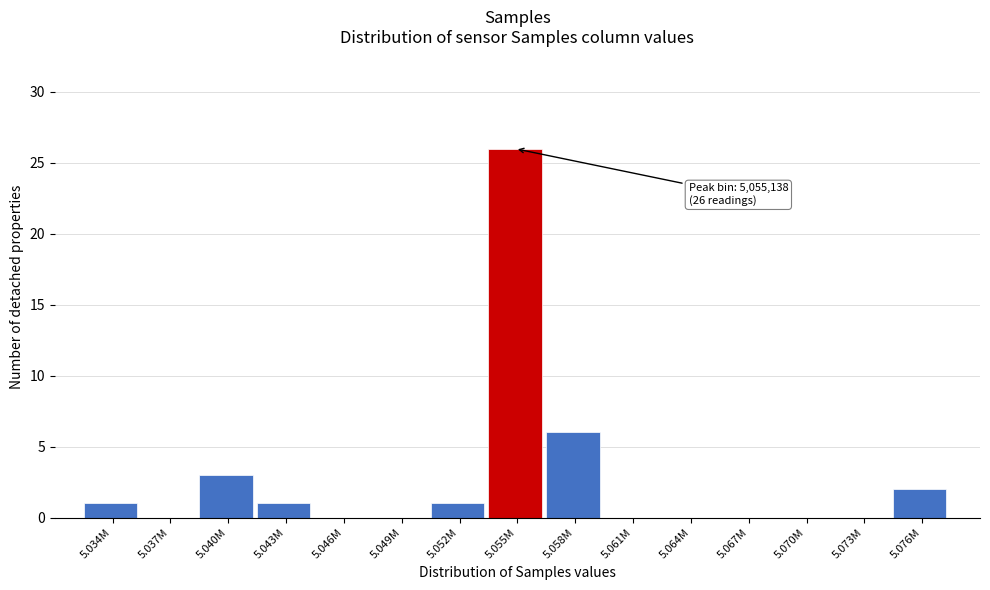

Reading left to right, what are all the values shown in this chart?

5.034M=1	5.037M=0	5.040M=3	5.043M=1	5.046M=0	5.049M=0	5.052M=1	5.055M=26	5.058M=6	5.061M=0	5.064M=0	5.067M=0	5.070M=0	5.073M=0	5.076M=2